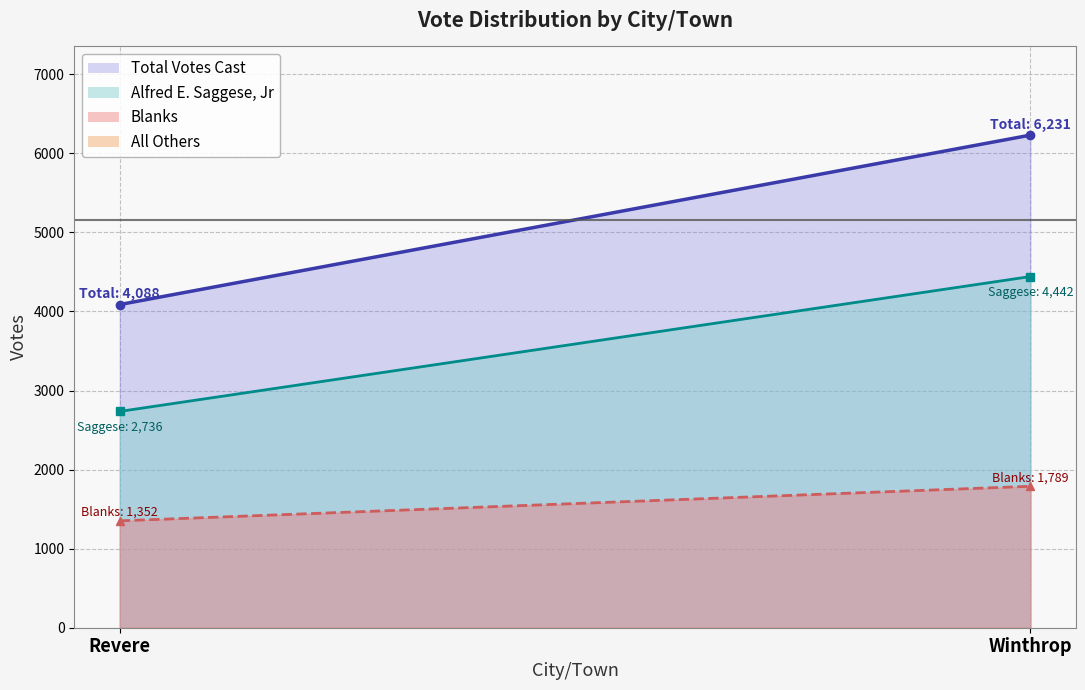

What is the label of the 2nd point from the left?

Winthrop